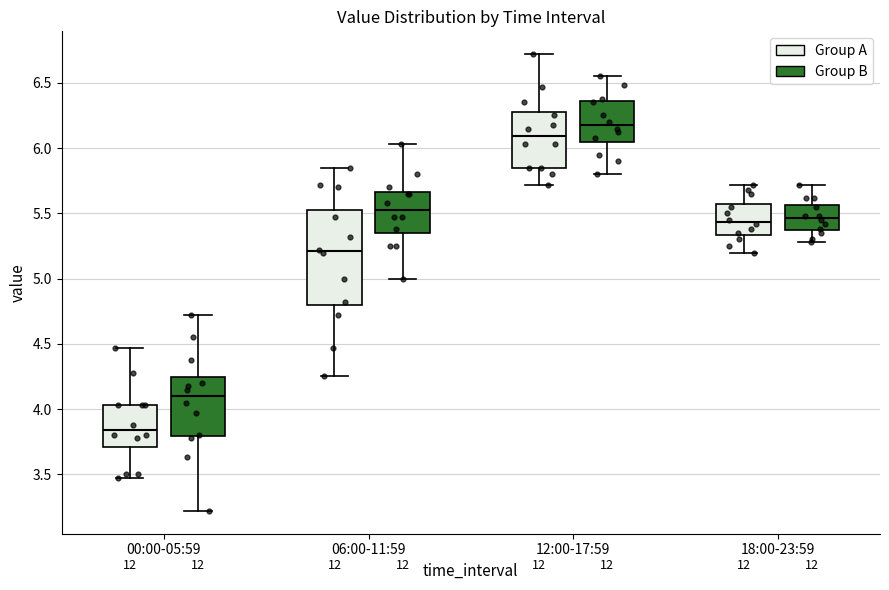

Where is the upper edge of the box for 06:00-11:59 (Group A) on the y-axis? The values are not printed on the chart, so give them approximately, as read against the axis.

5.55